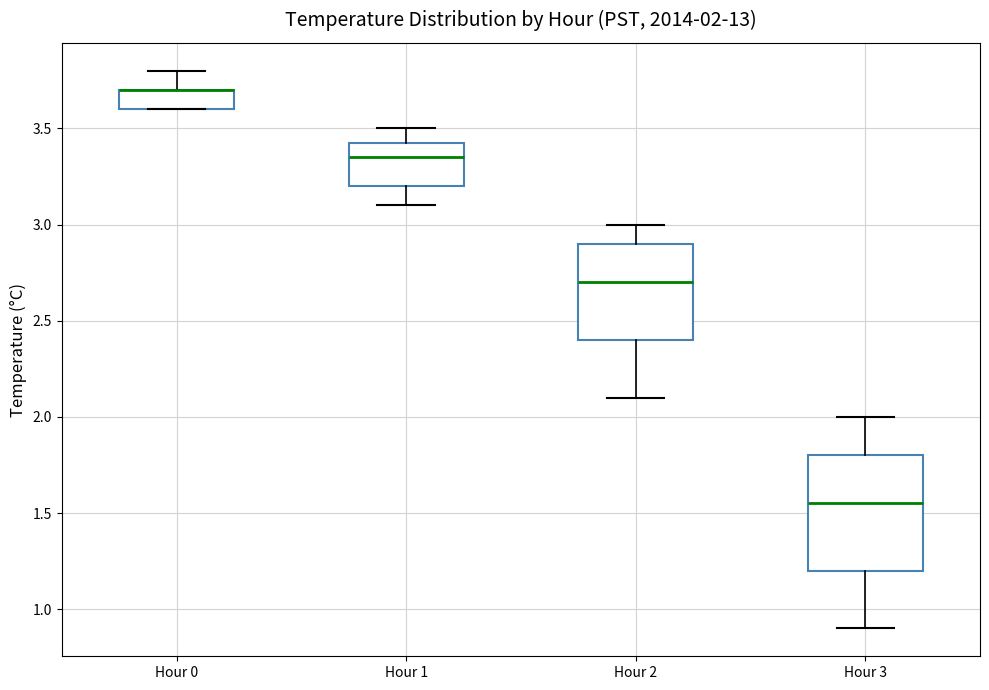

Which box is the tallest, from its lower edge to its upper edge?

Hour 3